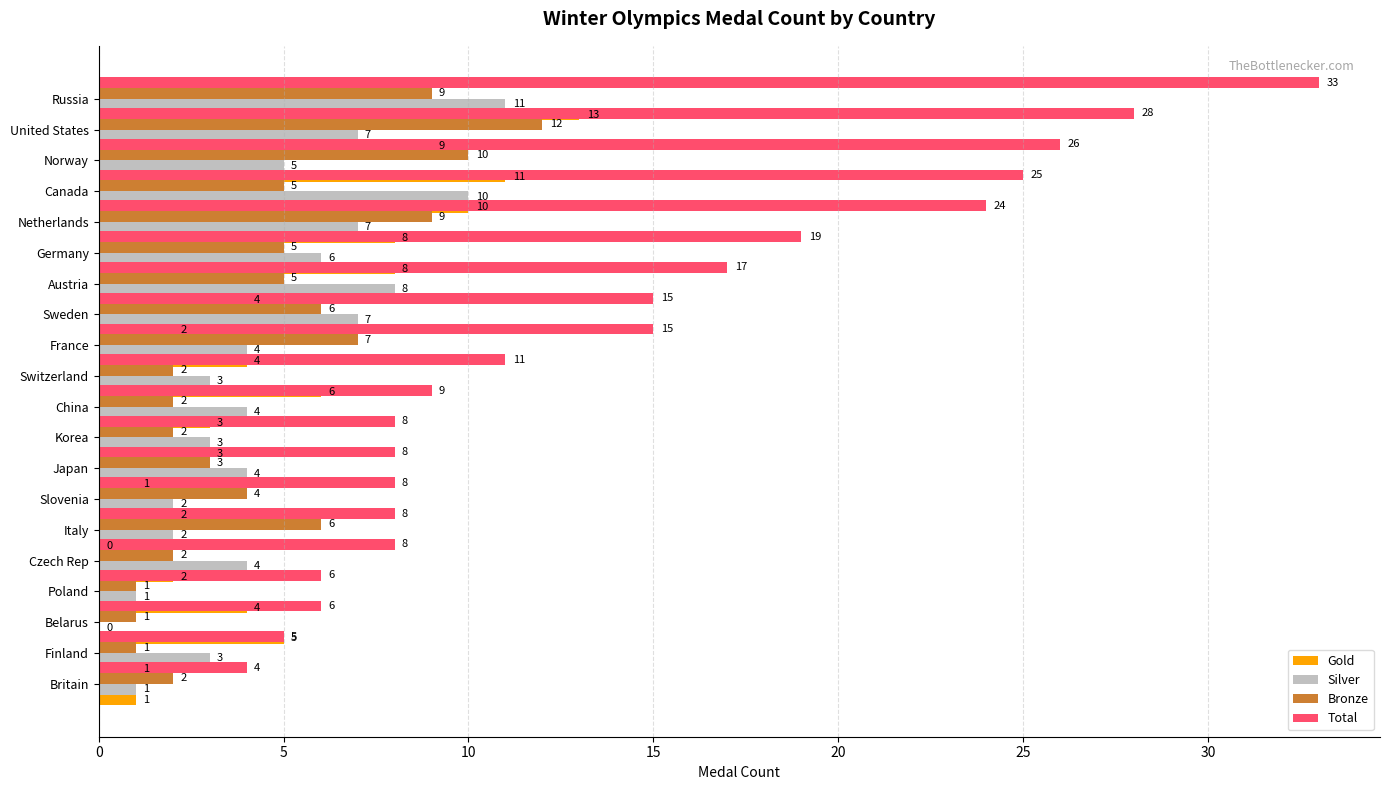

What is the total value across all series at 8?

30